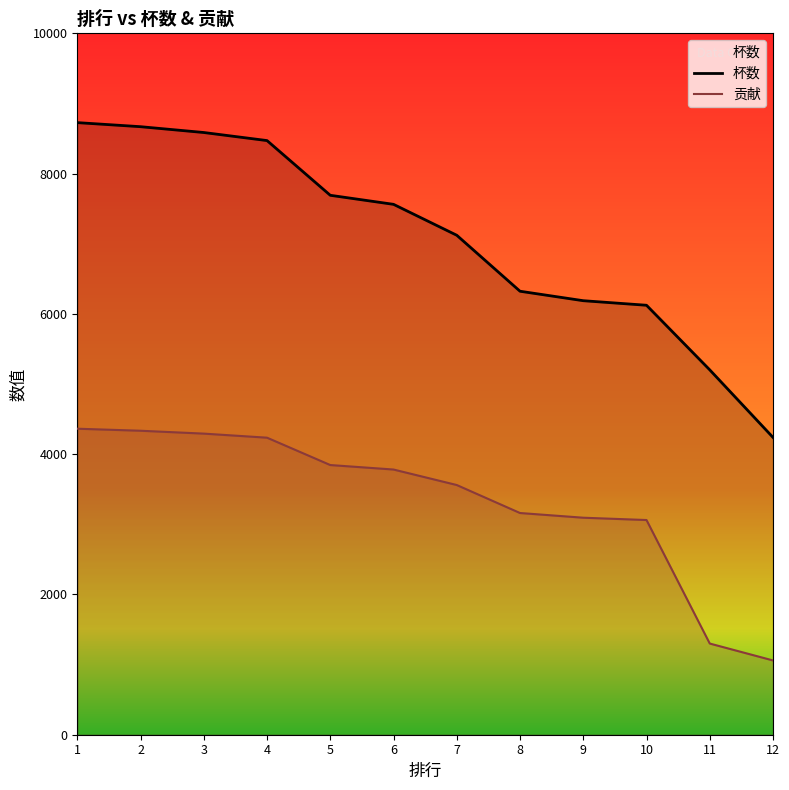

What is the value of the 杯数 point at the 2nd from the left?

8669